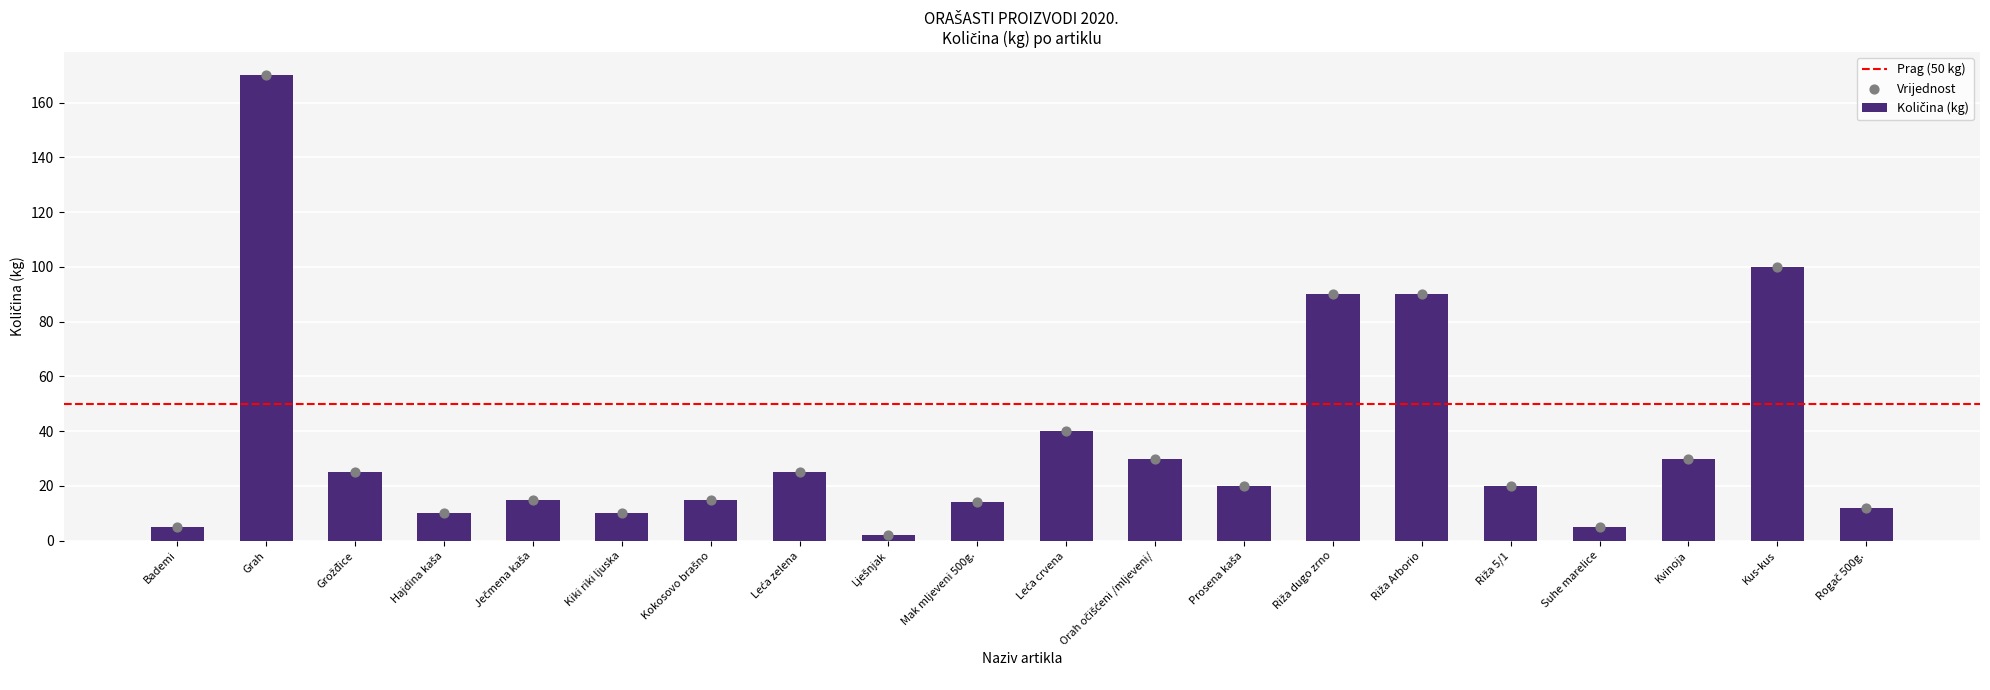

What is the ratio of the value at Leća crvena to the value at Mak mljeveni 500g.?

2.9